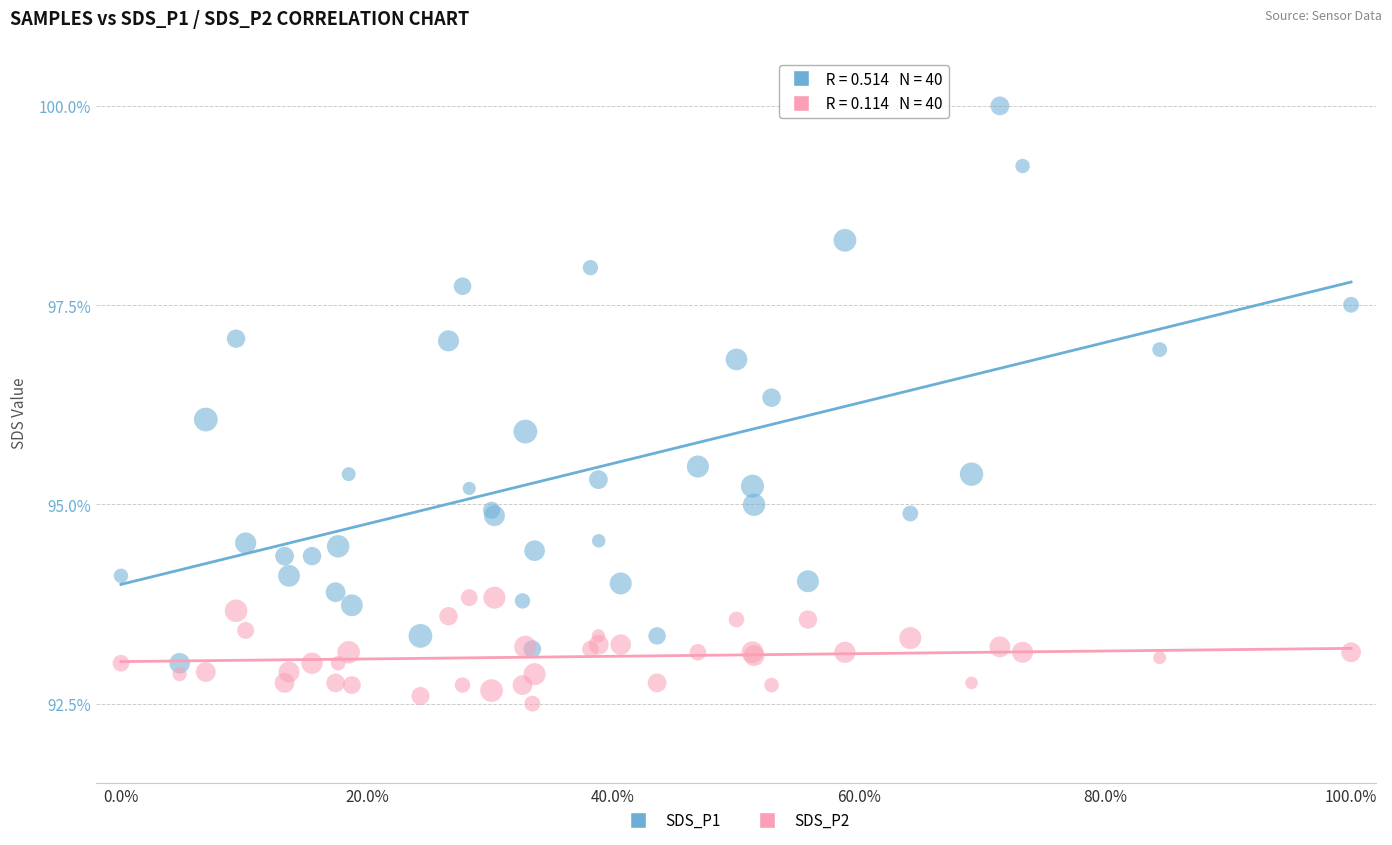

Which series has the widest spread of Y values?

SDS_P1